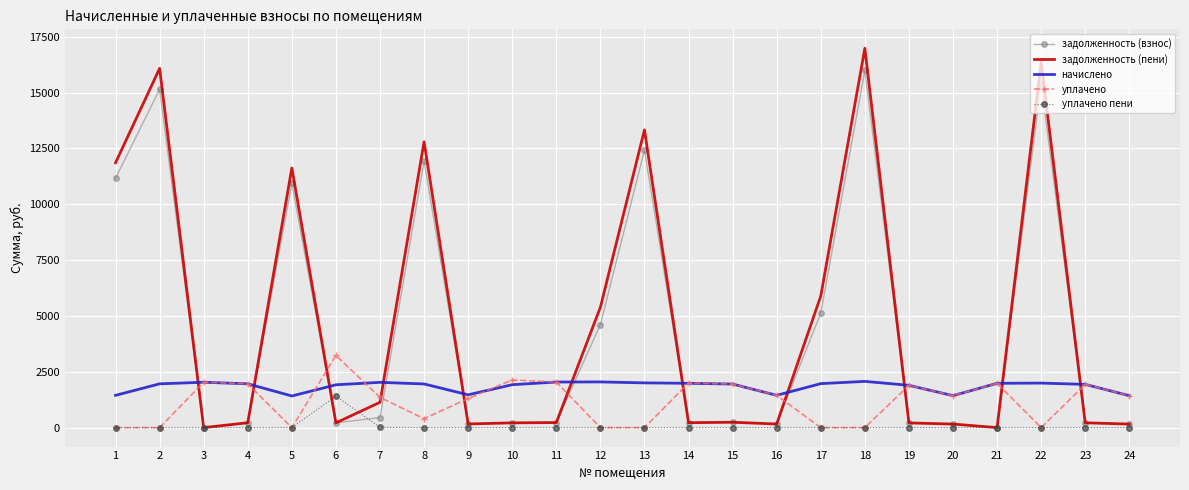

Which series changed the most between 9 and 12?

задолженность (пени)